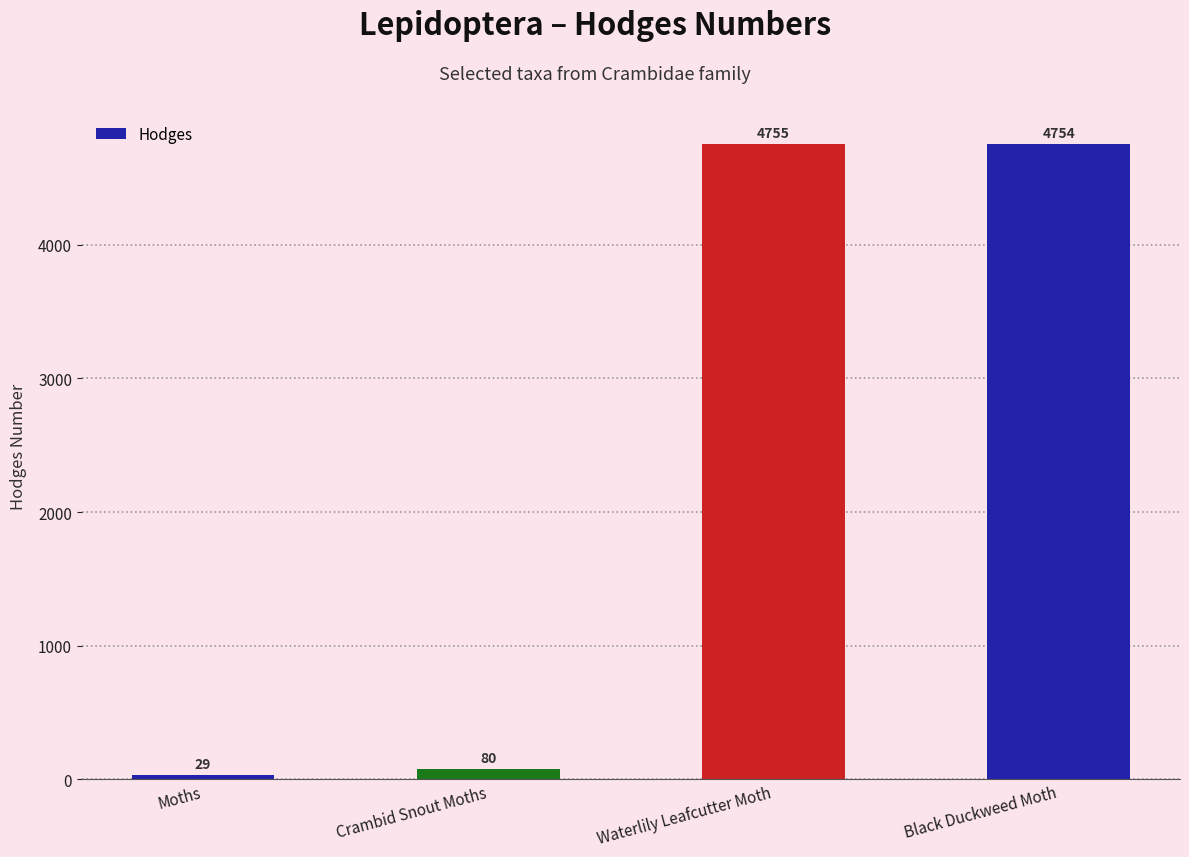

Is it true that the value at Crambid Snout Moths is 80.2?

True